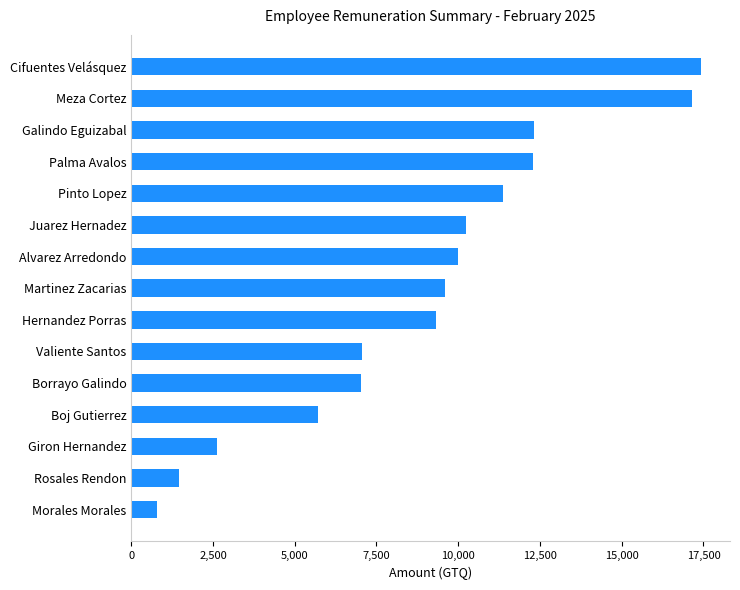

Is it true that the value at Martinez Zacarias is 13181.6?

False